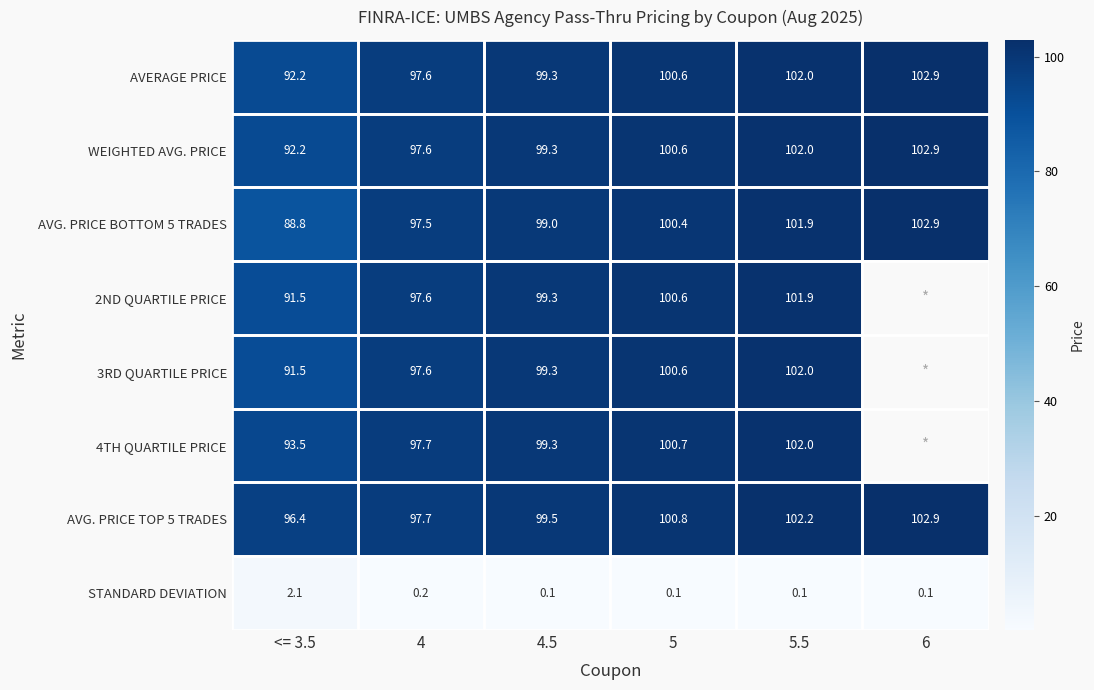

What is the difference between the AVG. PRICE TOP 5 TRADES values at 4 and <= 3.5?

1.3